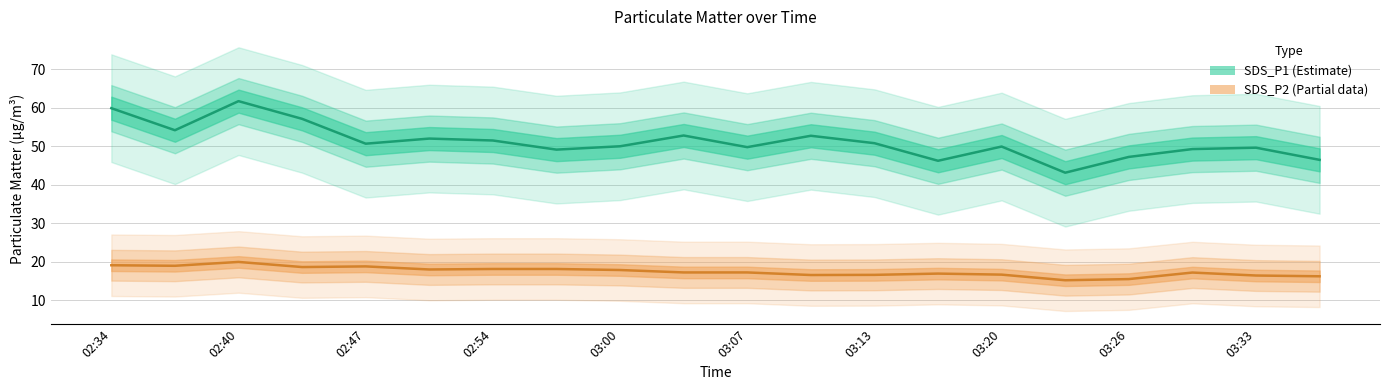

Is this an area chart (filled region under the line)?

No